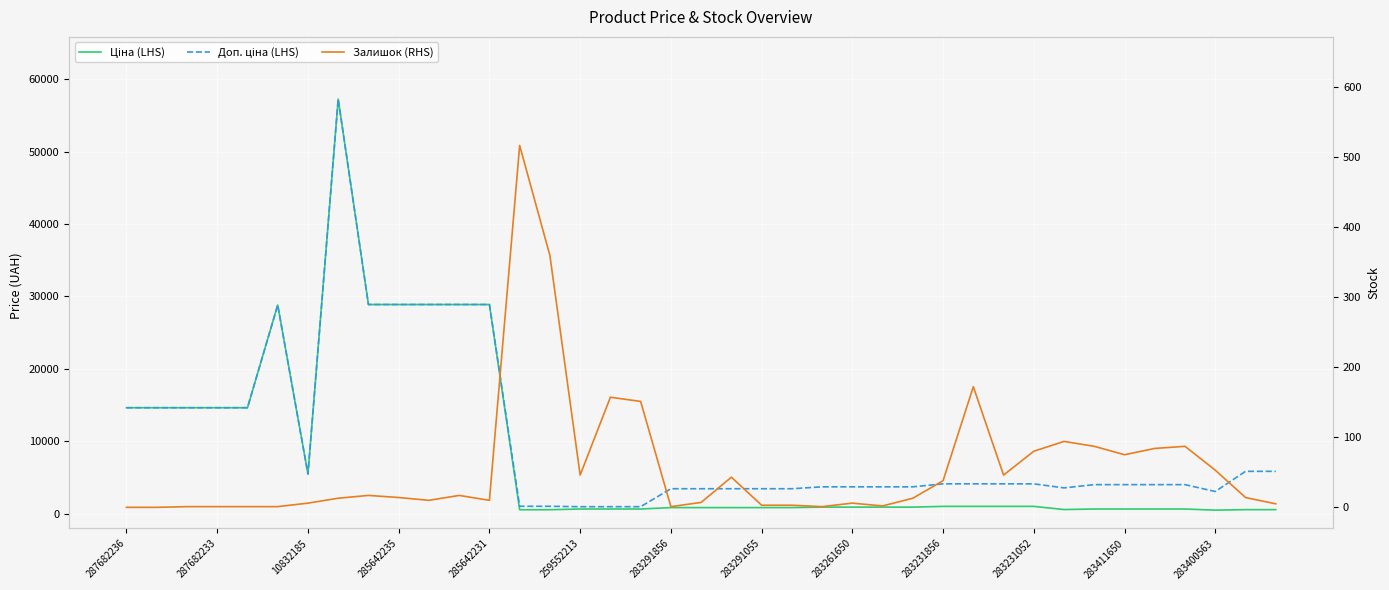

Which series has the largest range (max minus min)?

Ціна (LHS)